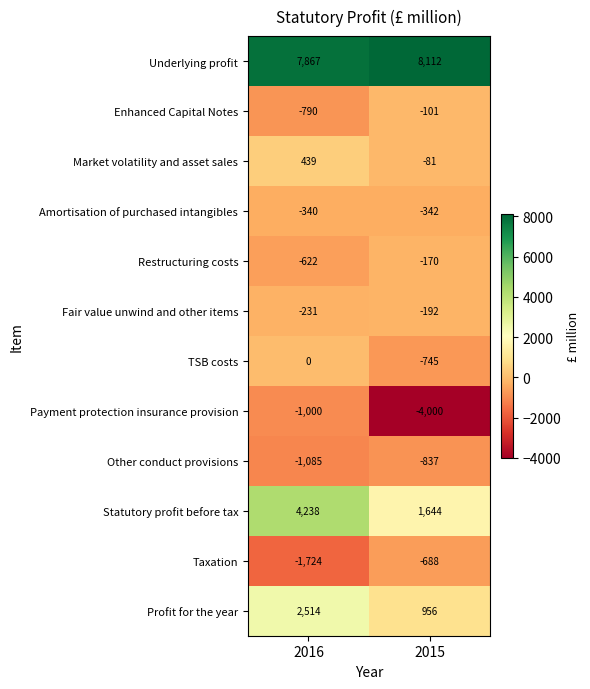

What is the sum of all Market volatility and asset sales values?

358